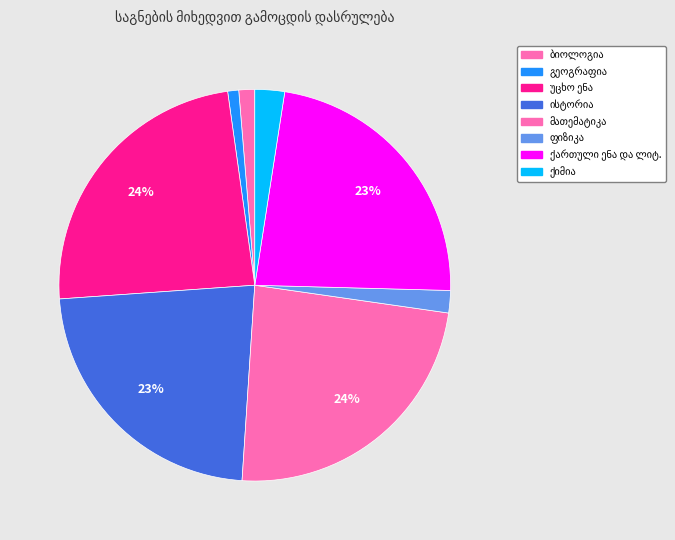

Approximately how many times larger is the value at უცხო ენა compared to ქართული ენა და ლიტ.?

1.0